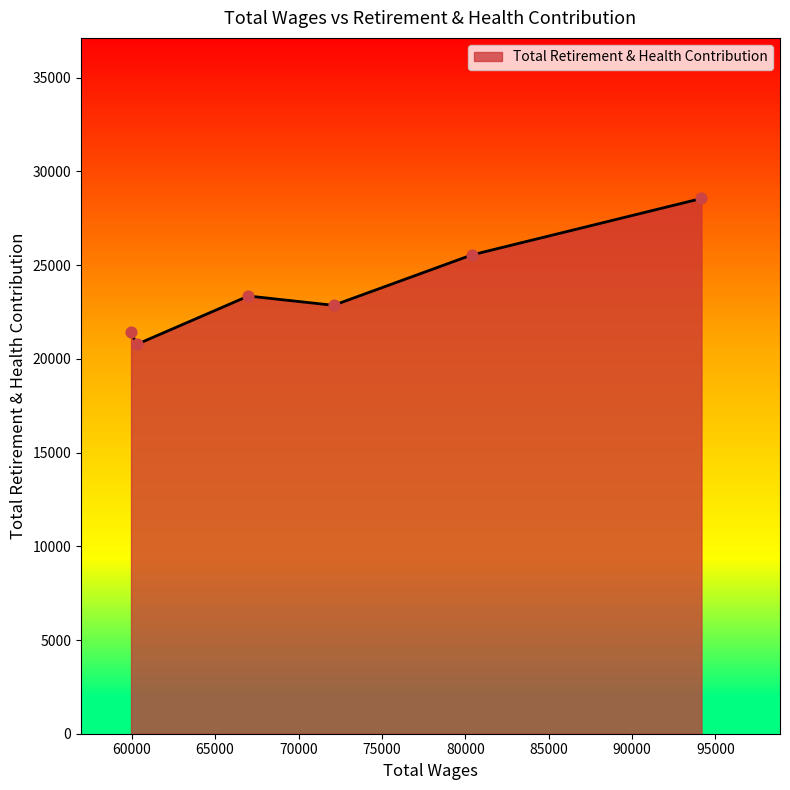

What is the minimum value shown in the chart?

20771